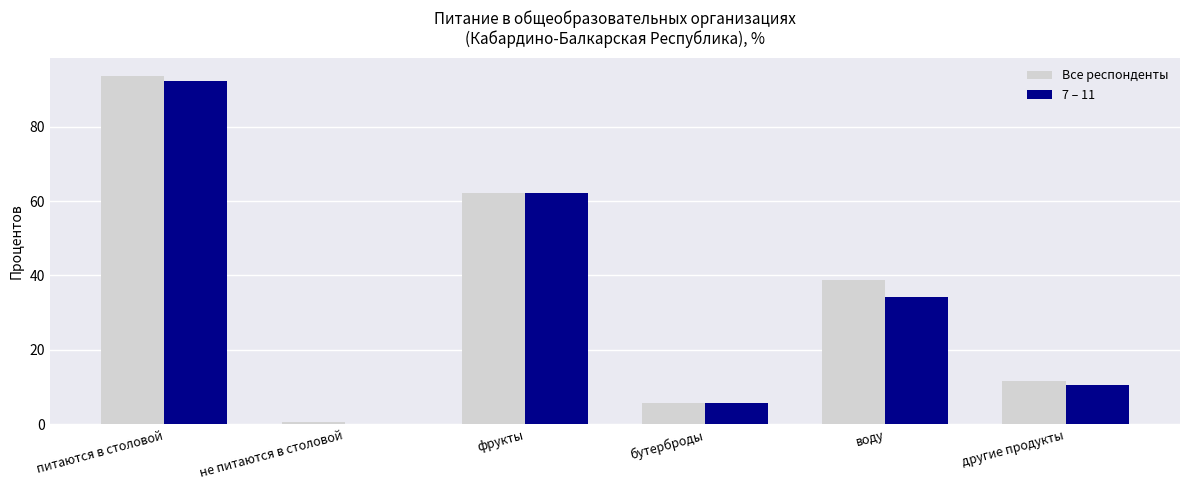

What is the maximum value shown in the chart?

93.7